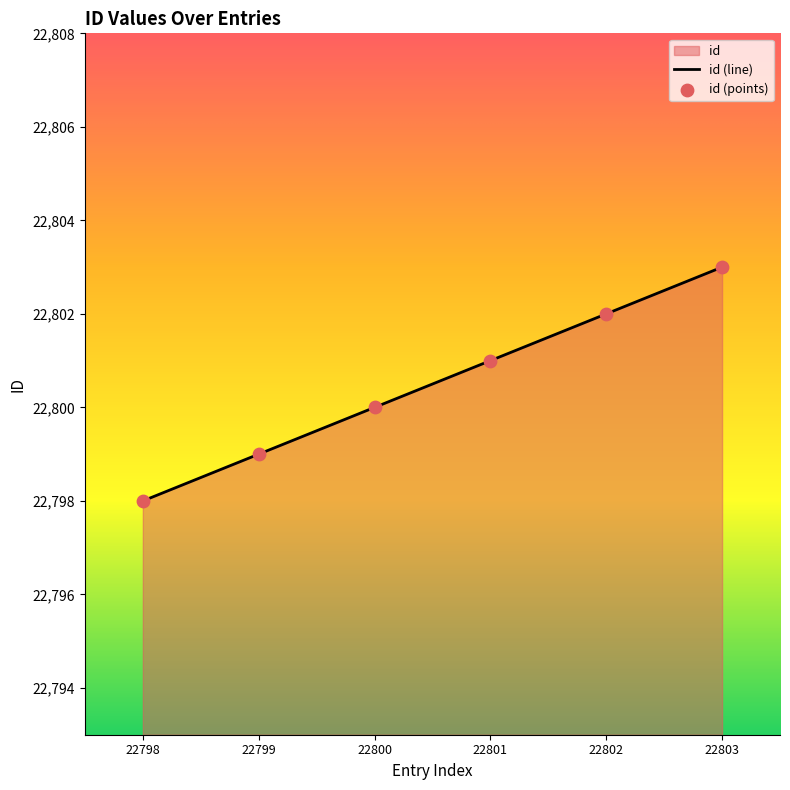

Which has a higher value, 22798 or 22800?

22800